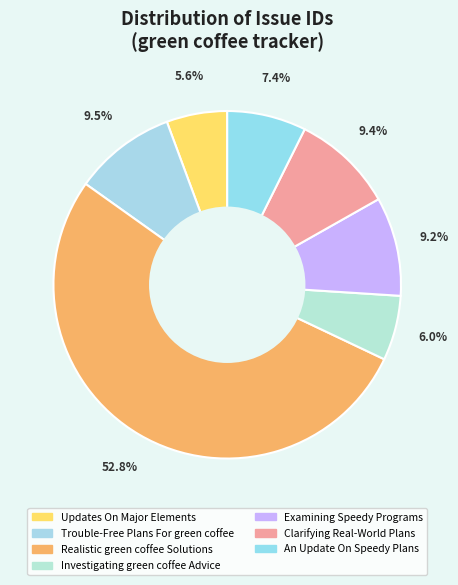

Which slice is the smallest?

Updates On Major Elements